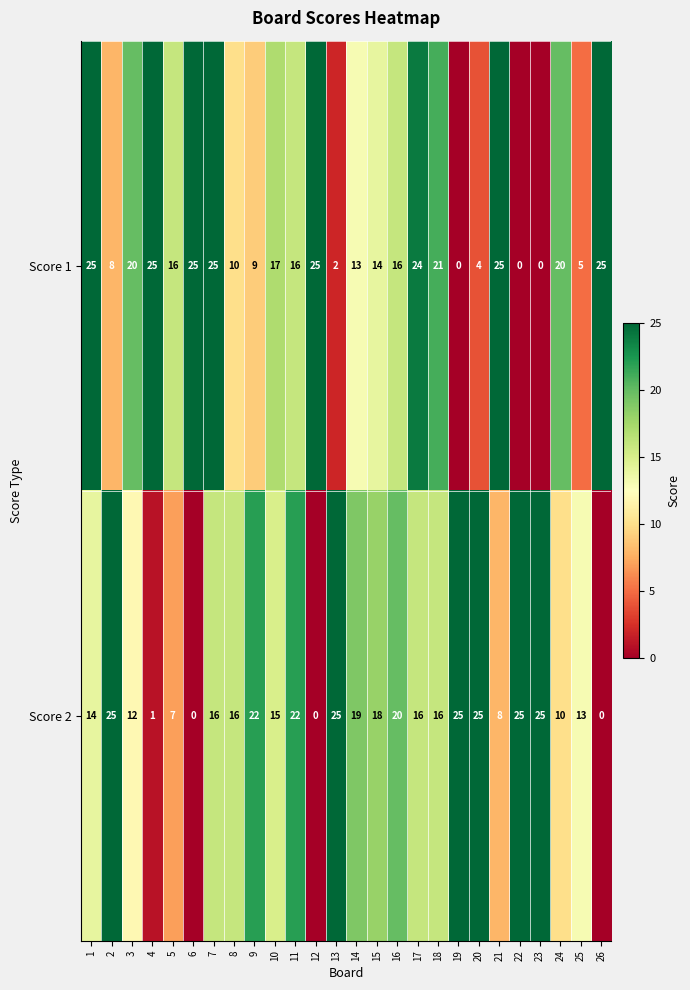

Count the number of categories in the chart.

26